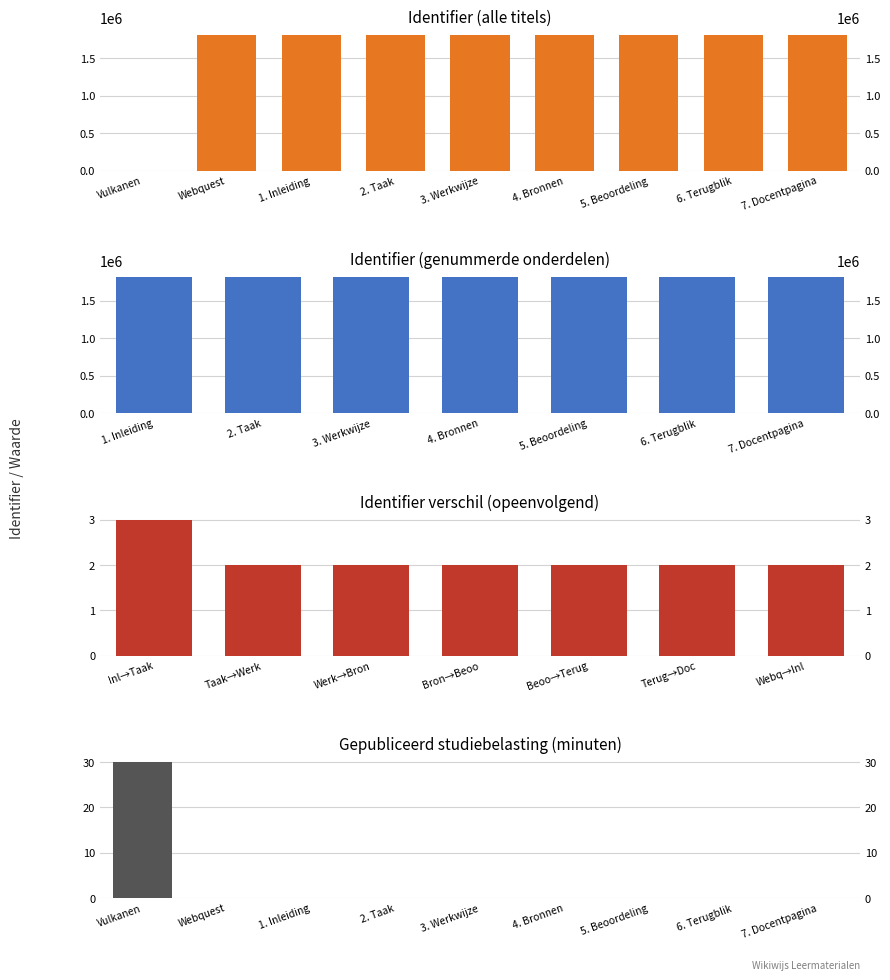

True or false: the data shows -599915 at Vulkanen.

False